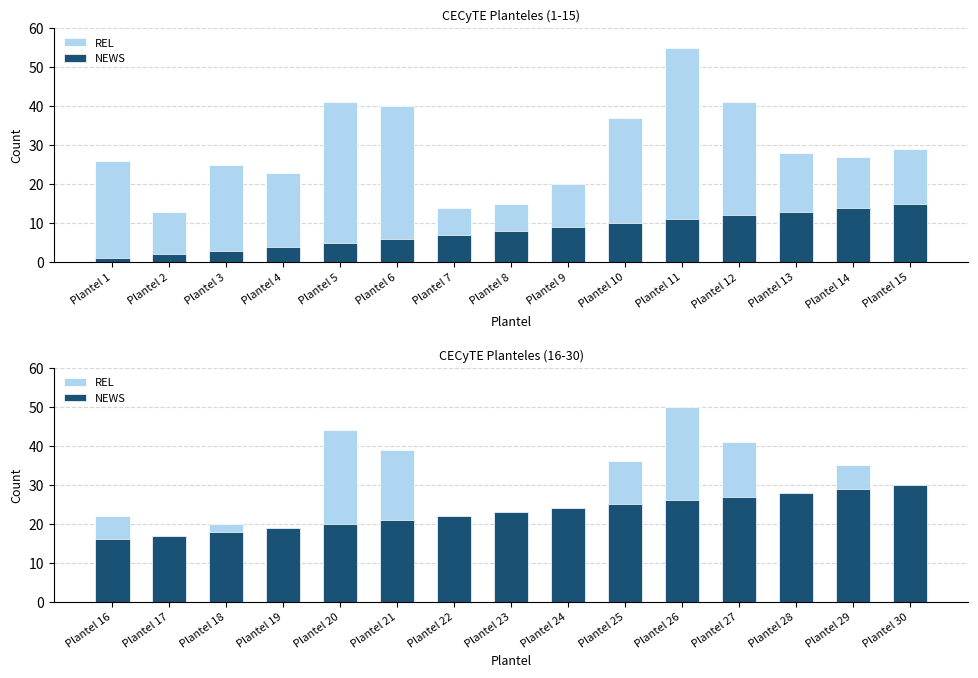

Which has a higher value, Plantel 16 or Plantel 21?

Plantel 21